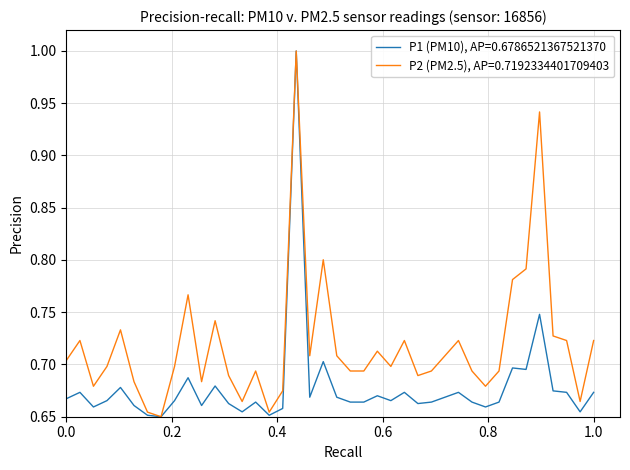

Which series has the largest total across all categories?

P2 (PM2.5), AP=0.7192334401709403